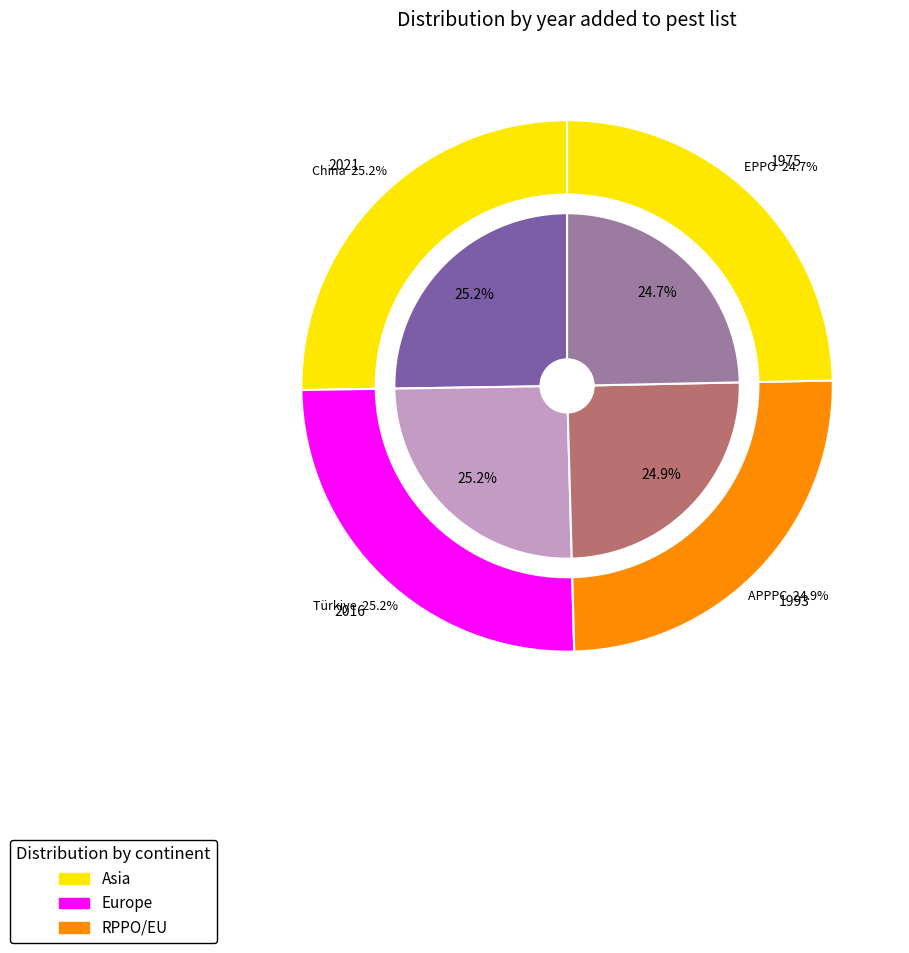

To the nearest percent, what is the difference between the largest and smallest slice percentages?

1%